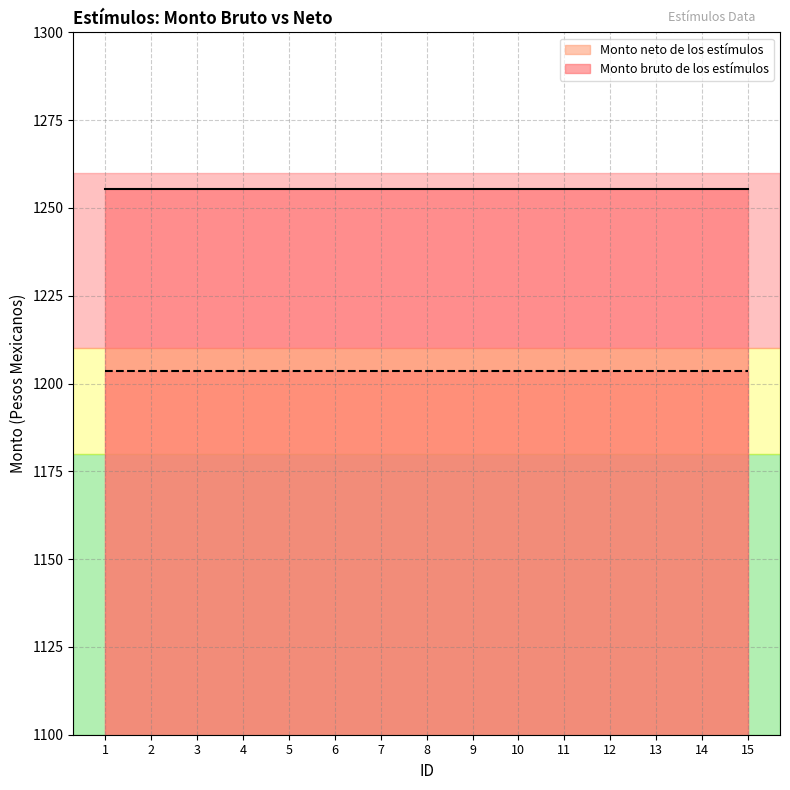

What is the total value across all series at 13?

2458.9